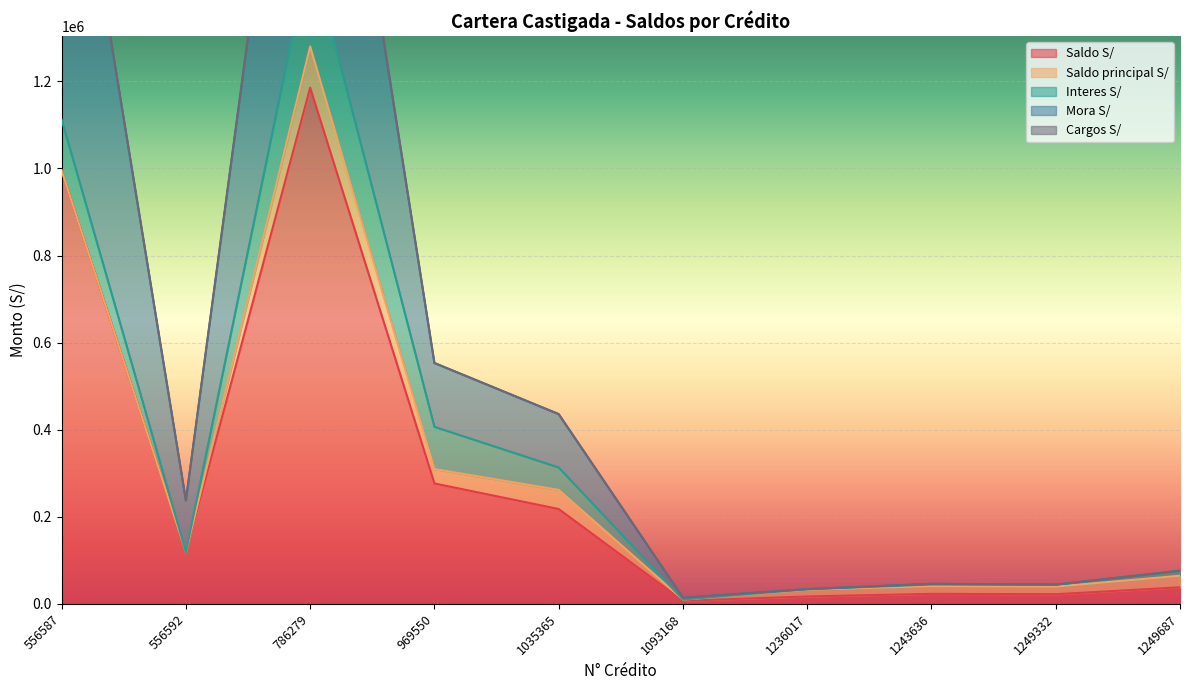

Which category has the lowest value in the Saldo S/ series?

1093168